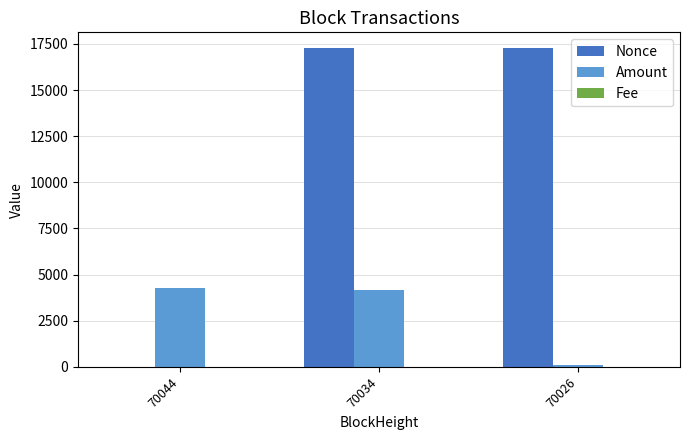

Which series has the largest total across all categories?

Nonce